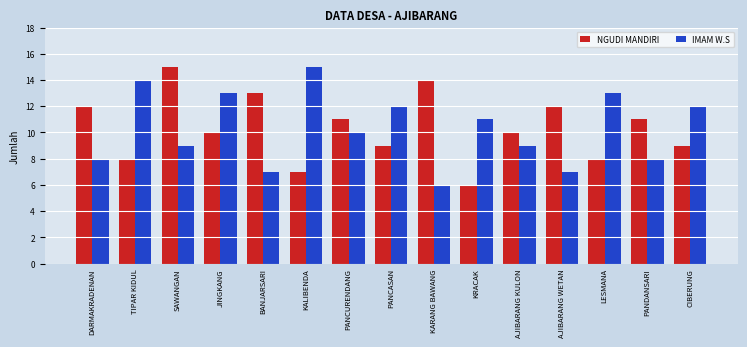

What is the total value across all series at SAWANGAN?

24